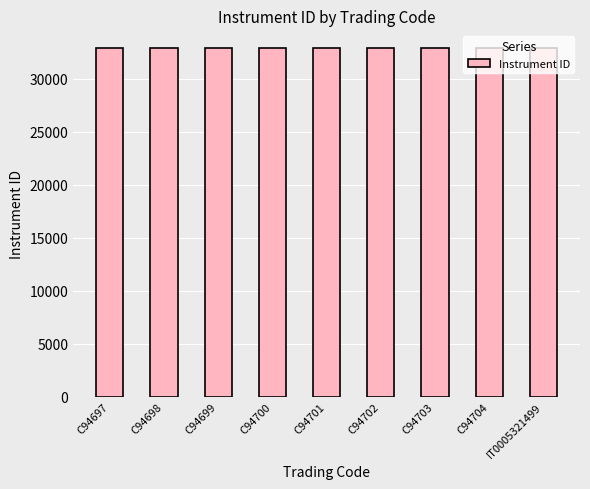

What is the sum of the values at C94700 and C94701?

65827